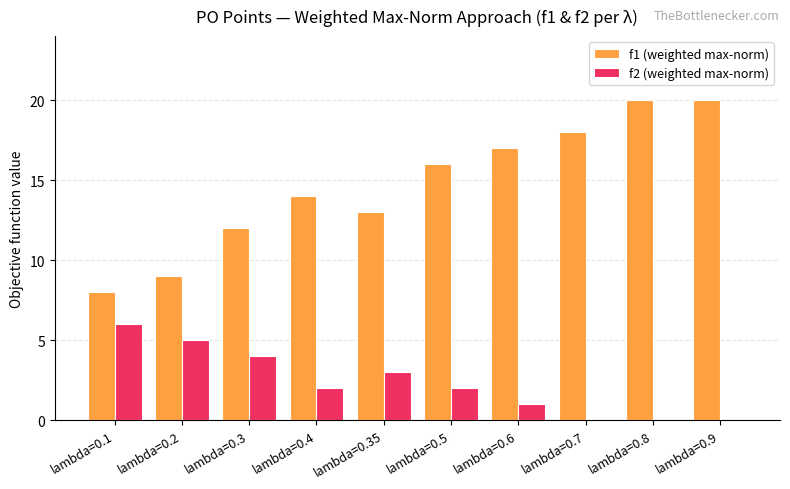

How many groups of bars are there?

10